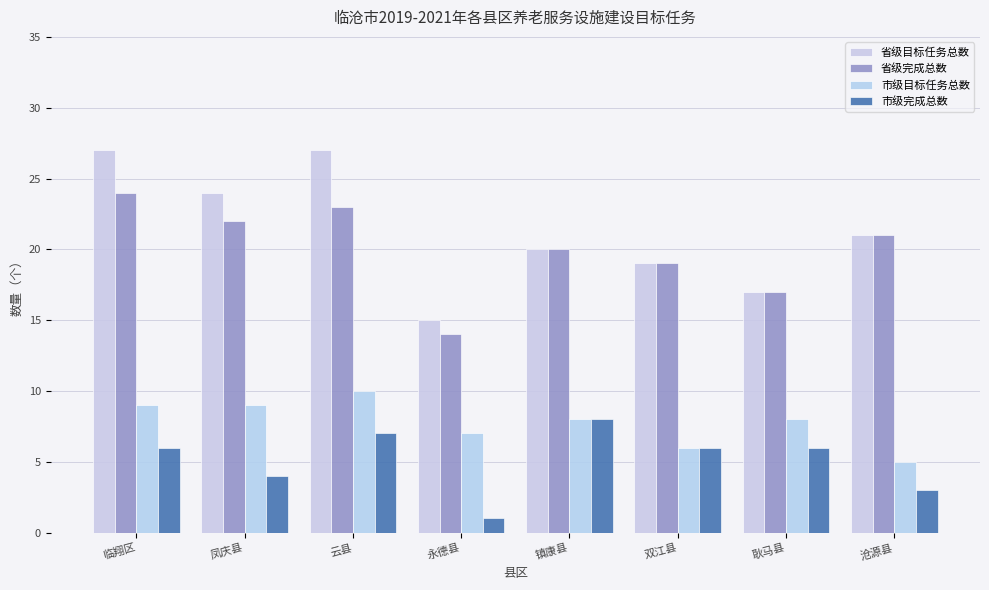

What position from the right is 沧源县?

1